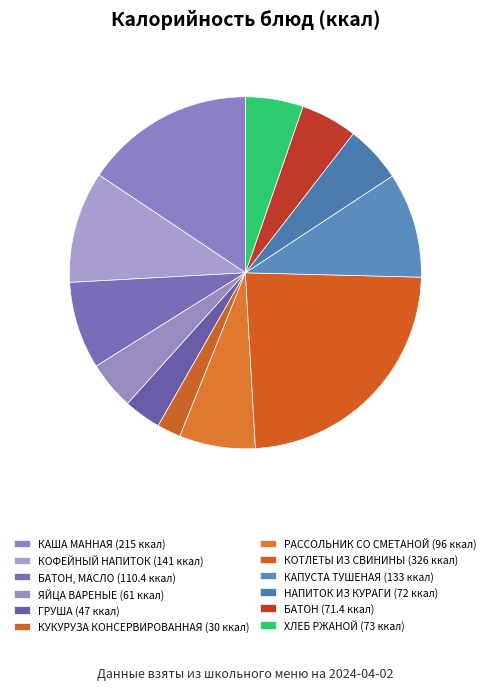

How many segments does this pie chart have?

12